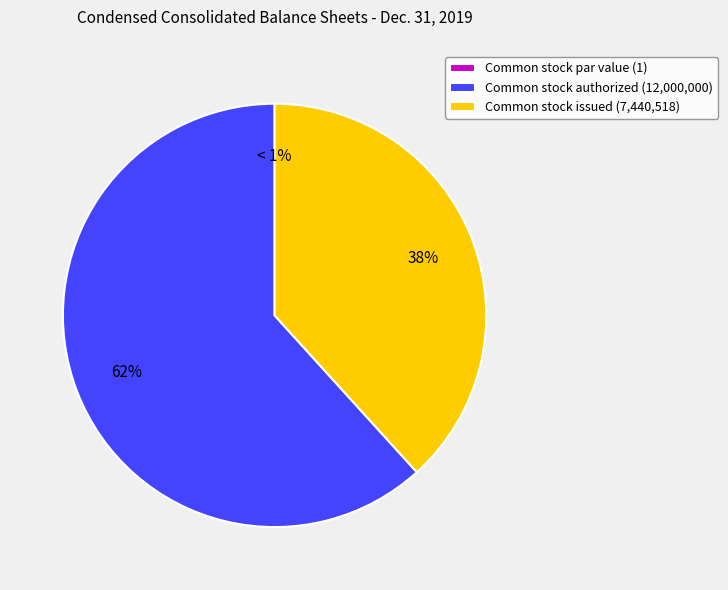

Is there a majority slice in this chart?

Yes